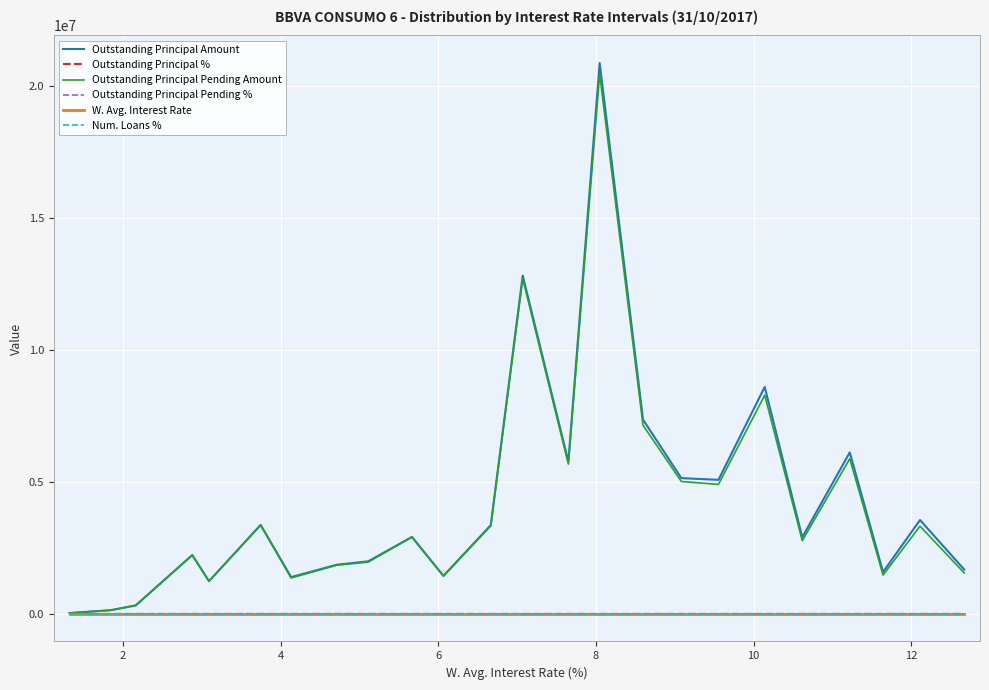

Which series has the largest range (max minus min)?

Outstanding Principal Amount